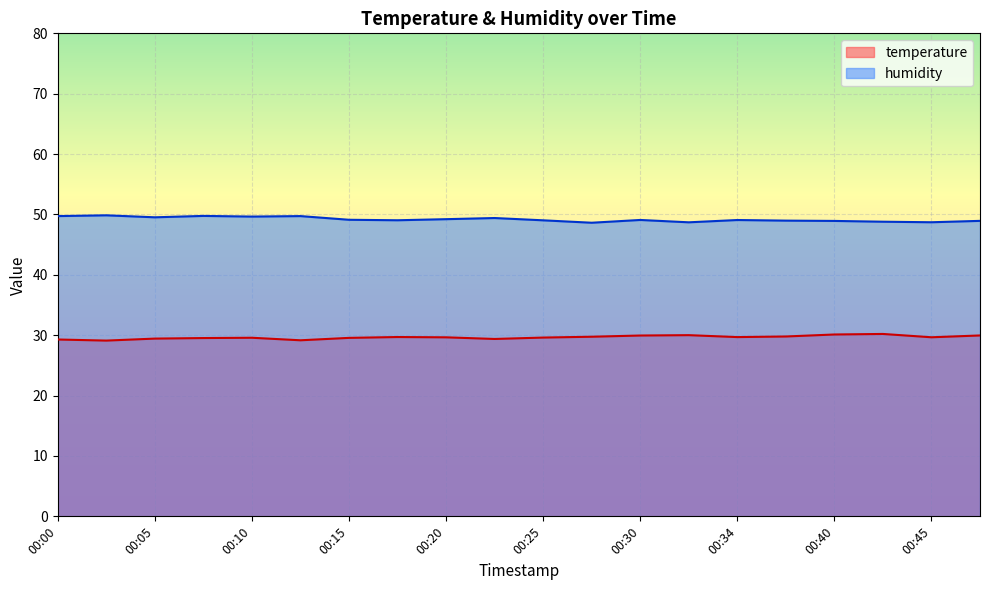

Which series changed the most between 00:22 and 00:45?

humidity